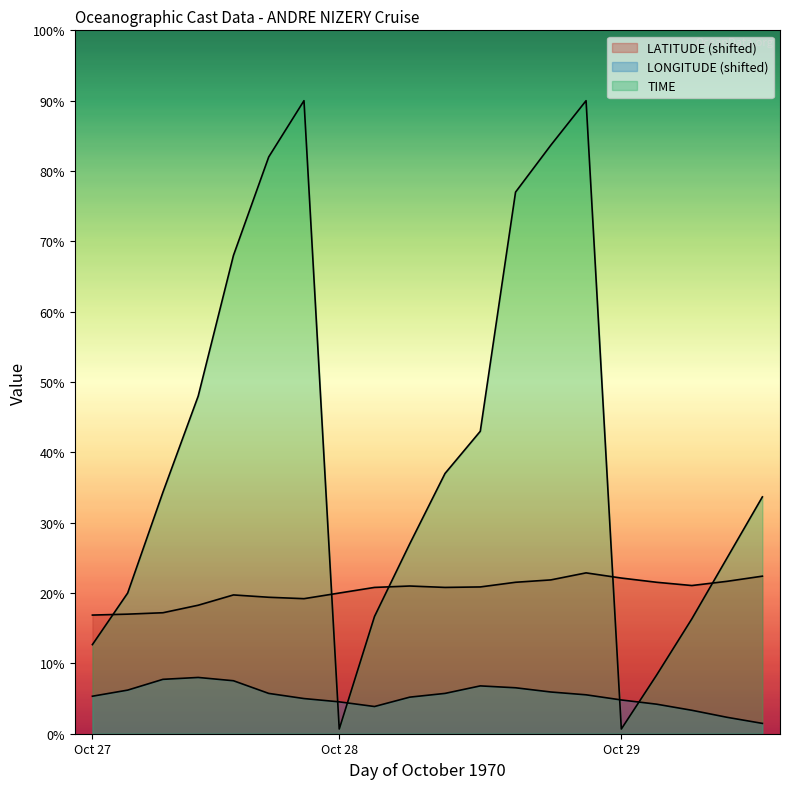

How many lines are shown in the chart?

3